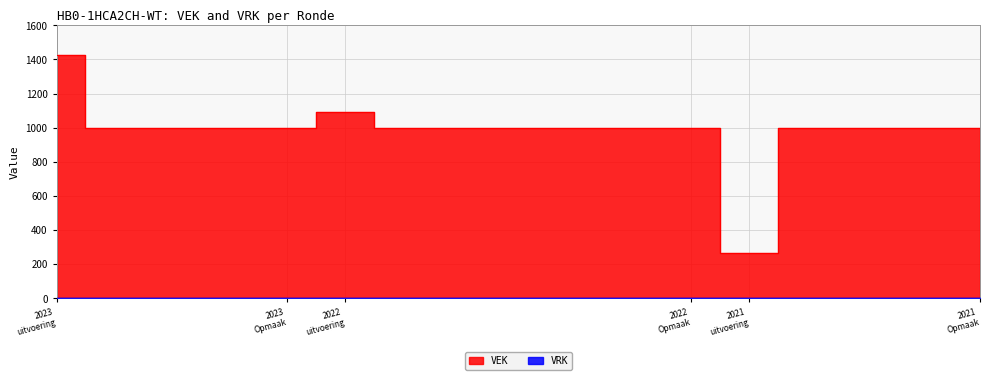

What is the greatest value displayed?

1424